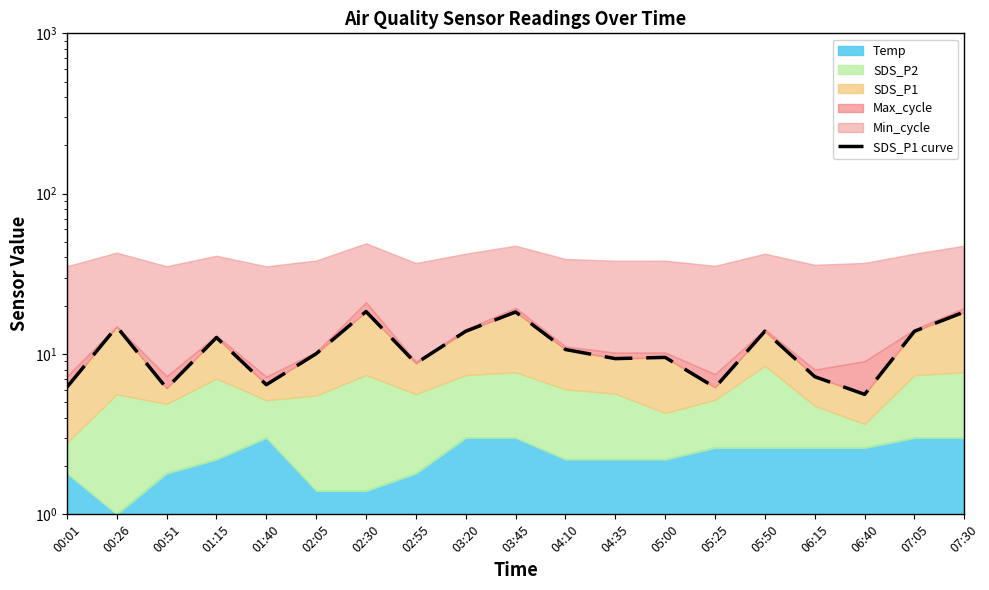

Rank the categories by value from highest to lowest.

02:30, 03:45, 07:30, 00:26, 03:20, 07:05, 05:50, 01:15, 04:10, 02:05, 05:00, 04:35, 02:55, 06:15, 01:40, 00:01, 05:25, 00:51, 06:40